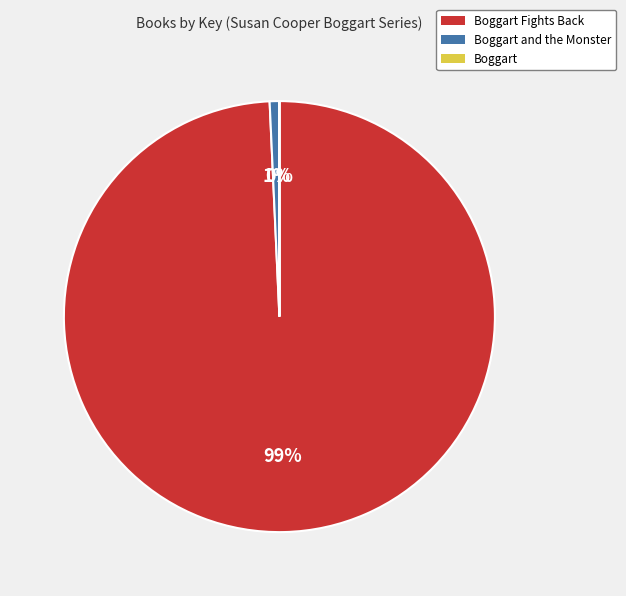

To the nearest percent, what is the average slice percentage?

33%